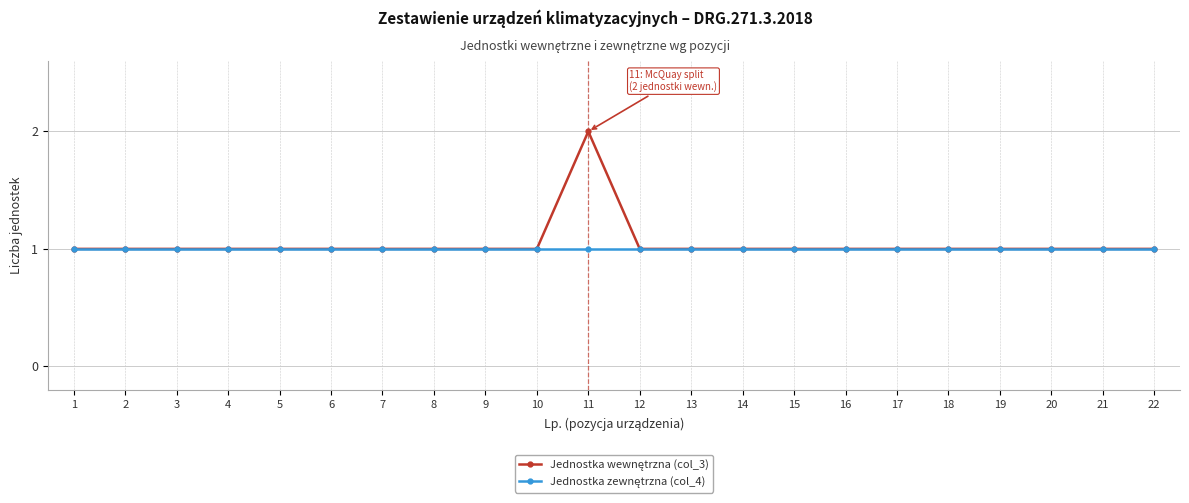

At which category is the sum across all series the highest?

11